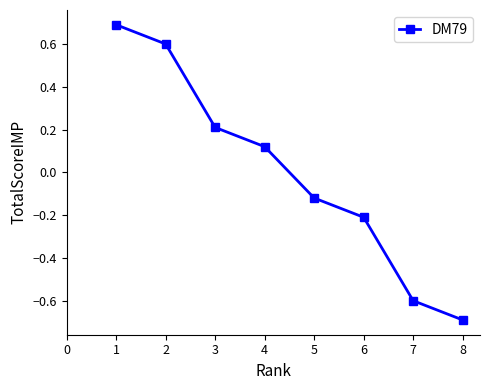

How many data points are above 0?

4